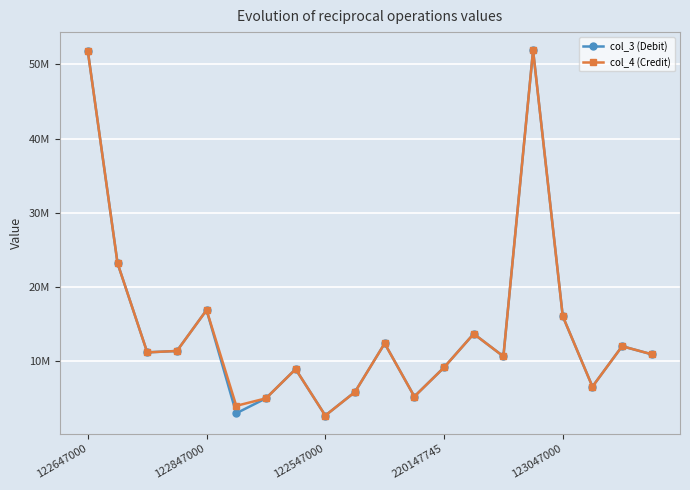

What is the smallest value displayed?

2700211